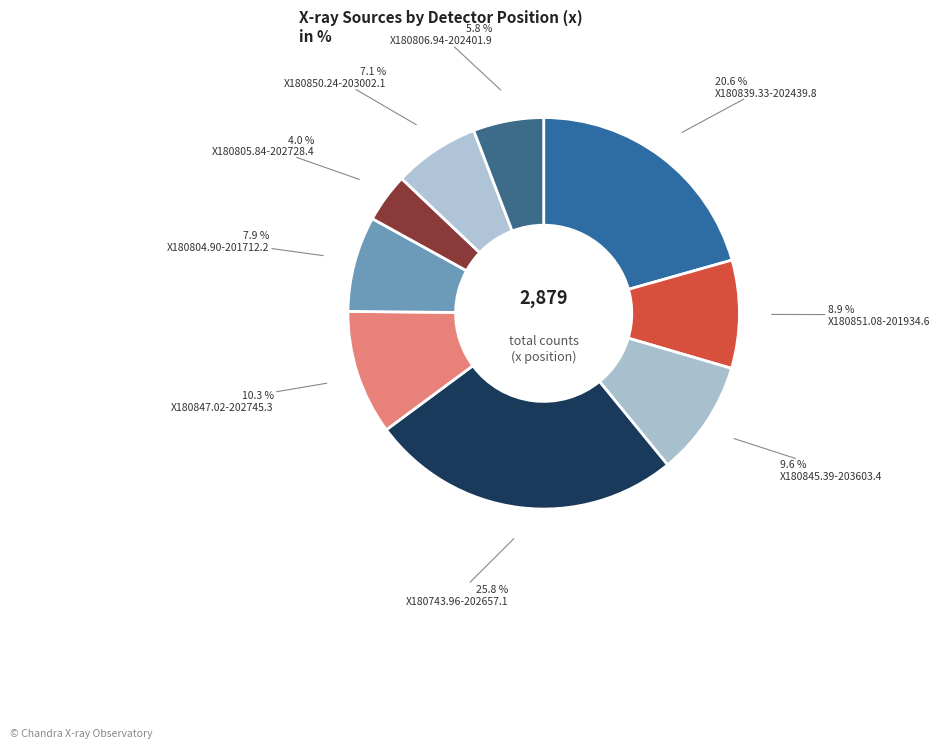

Does any single category account for the majority?

No